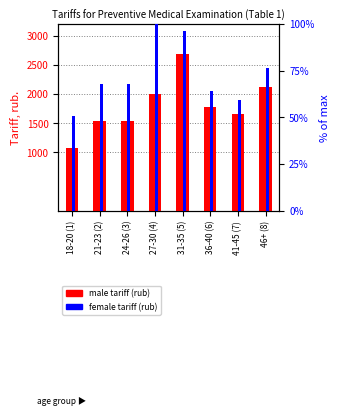

Are the bars grouped side by side (vs. stacked)?

Yes